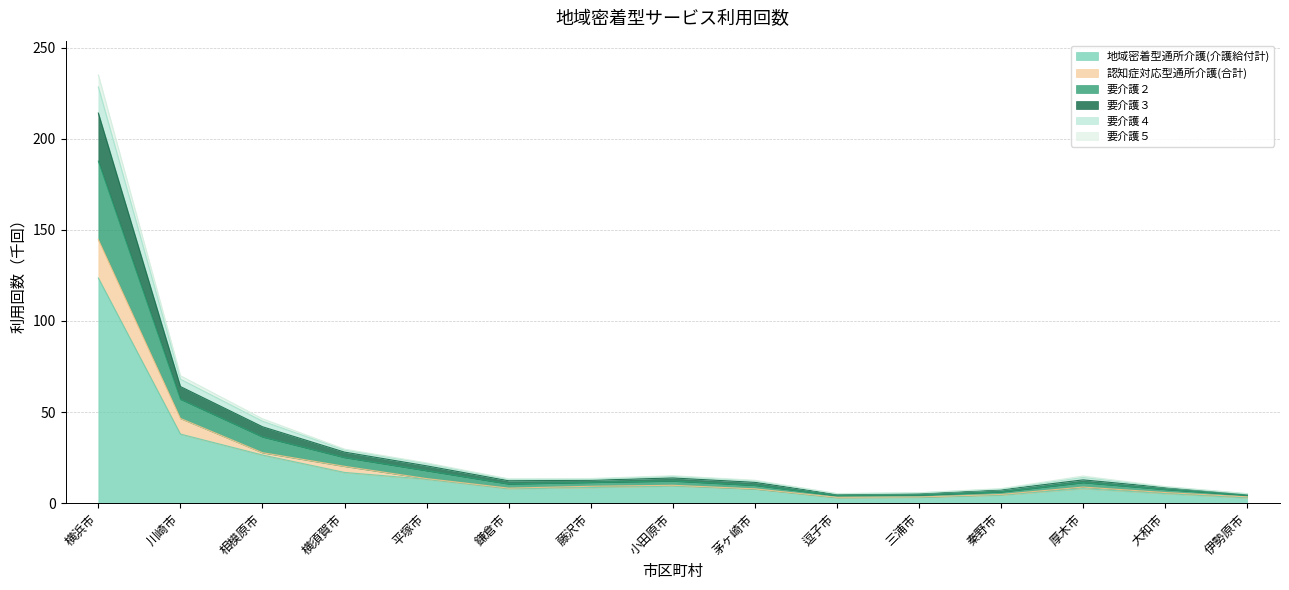

Where does the 要介護３ series first go above 13?

横浜市